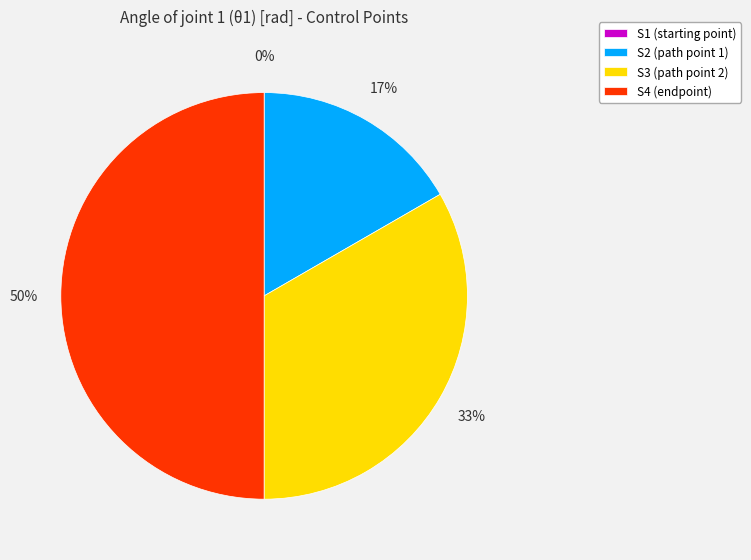

True or false: S4 (endpoint) accounts for 59% of the total.

False